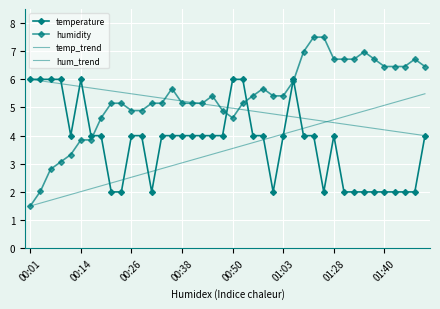

Which category has the highest value in the hum_trend series?

39